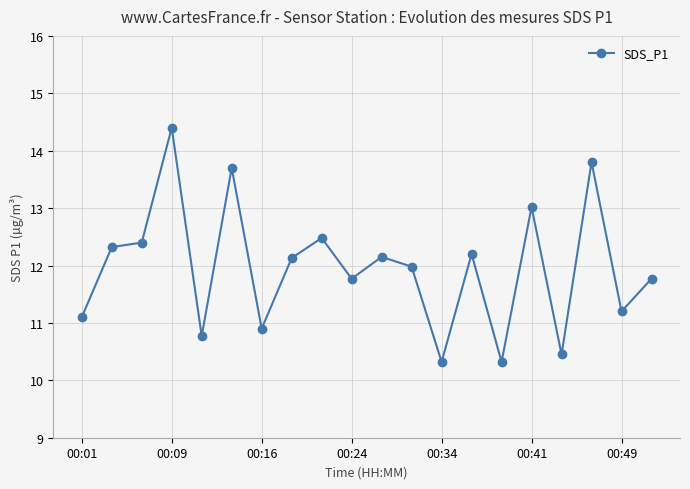

What is the maximum value shown in the chart?

14.4